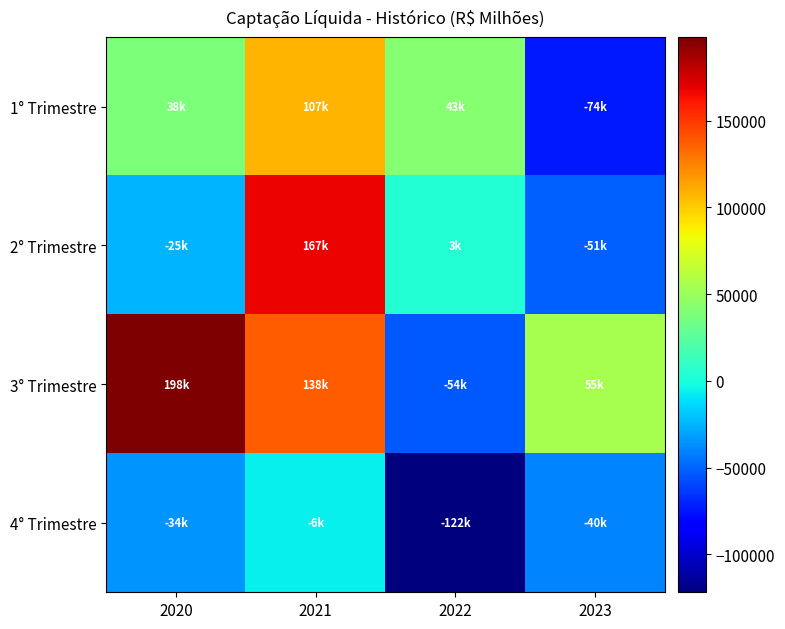

Which series has the largest total across all categories?

3° Trimestre